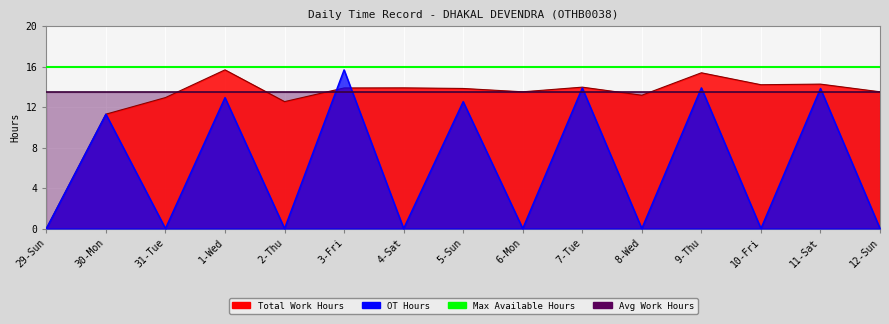

How many times do Work Hours and OT Hours cross each other?

2